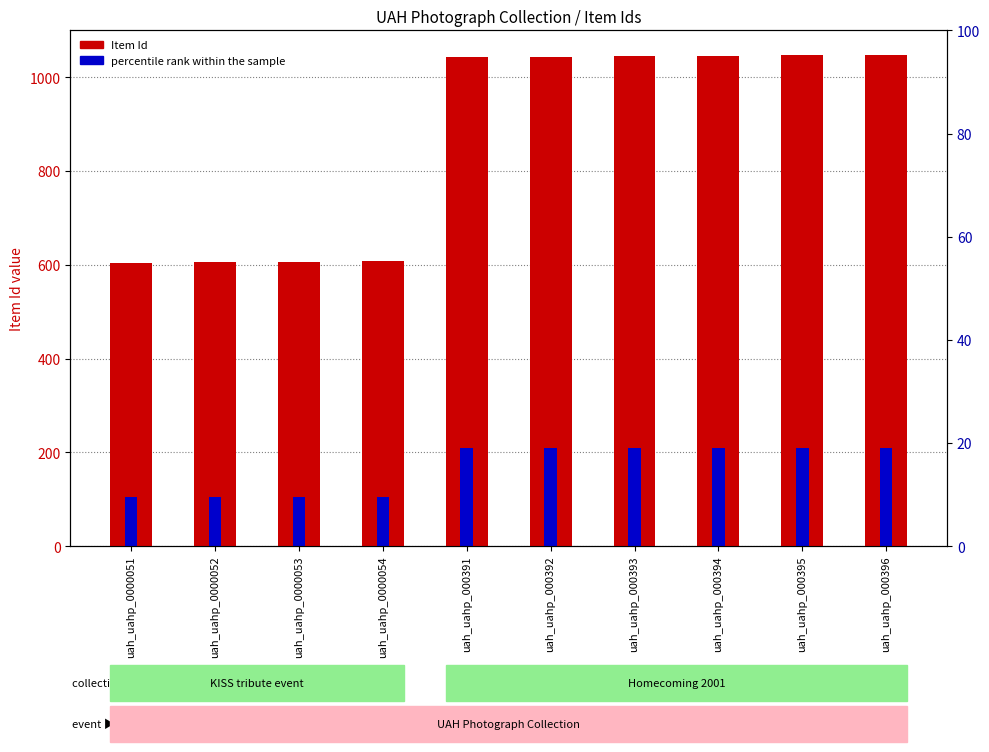

What is the difference between the highest and lowest values at uah_uahp_000393?

835.4